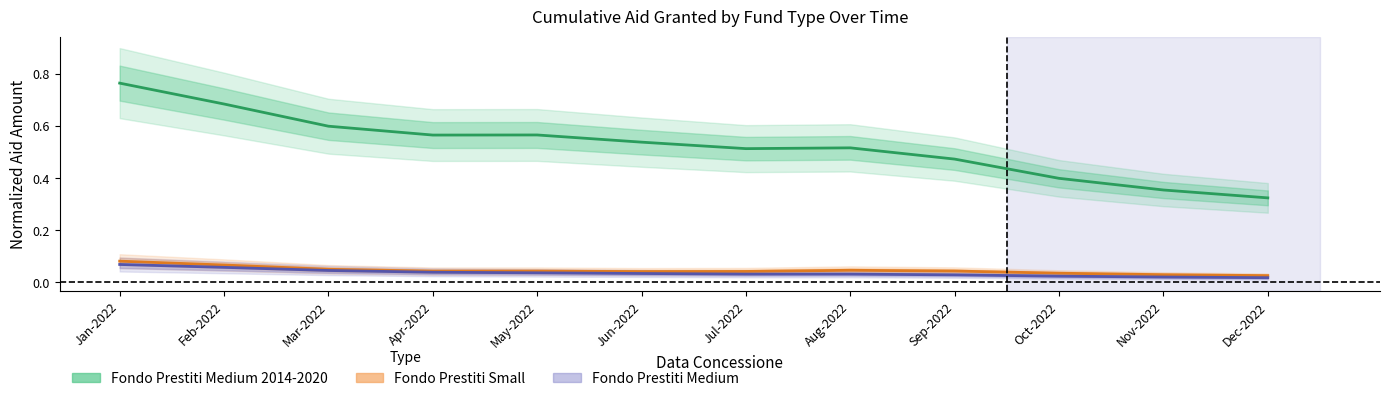

Which series has the widest spread of values?

Fondo Prestiti Medium 2014-2020